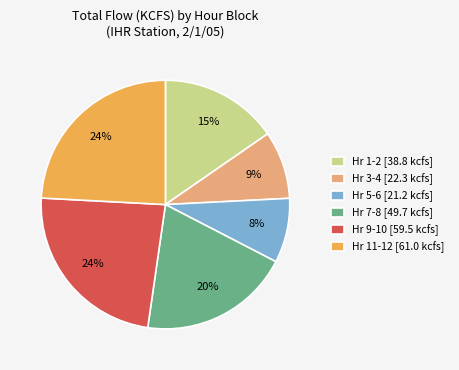

Does Hr 11-12 [61.0 kcfs] represent more than half of the total?

No